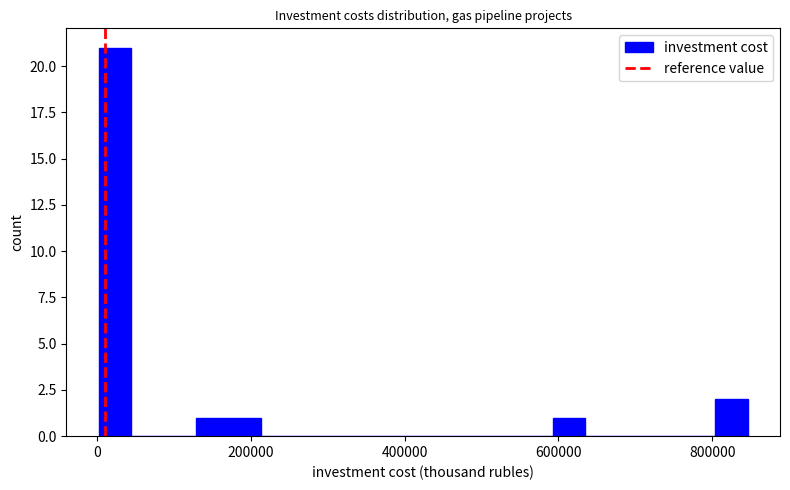

Around what value on the x-axis is the tallest bar? Give the approximate position of its centre, as read against the axis.

20000